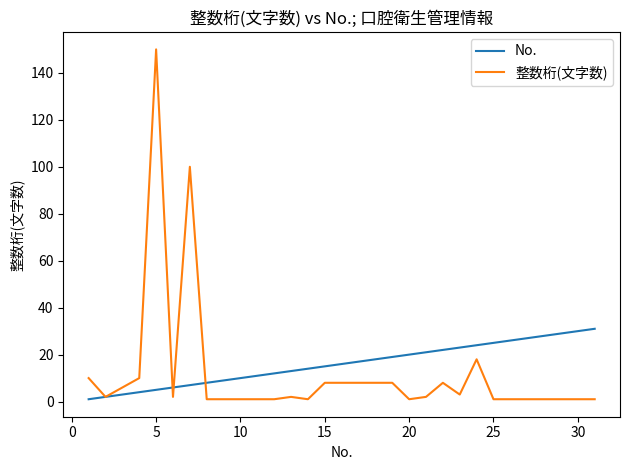

Does the chart have visible grid lines?

No